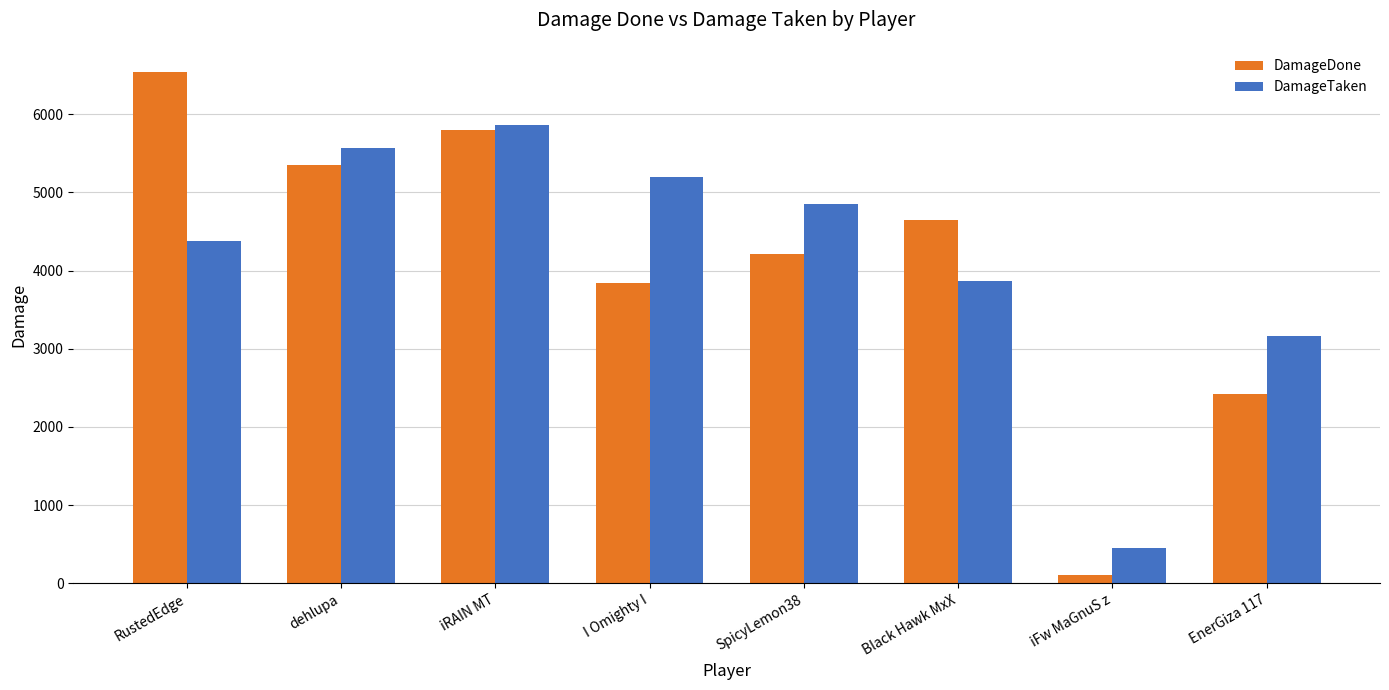

The DamageTaken series shows 2094 at EnerGiza 117. True or false?

False